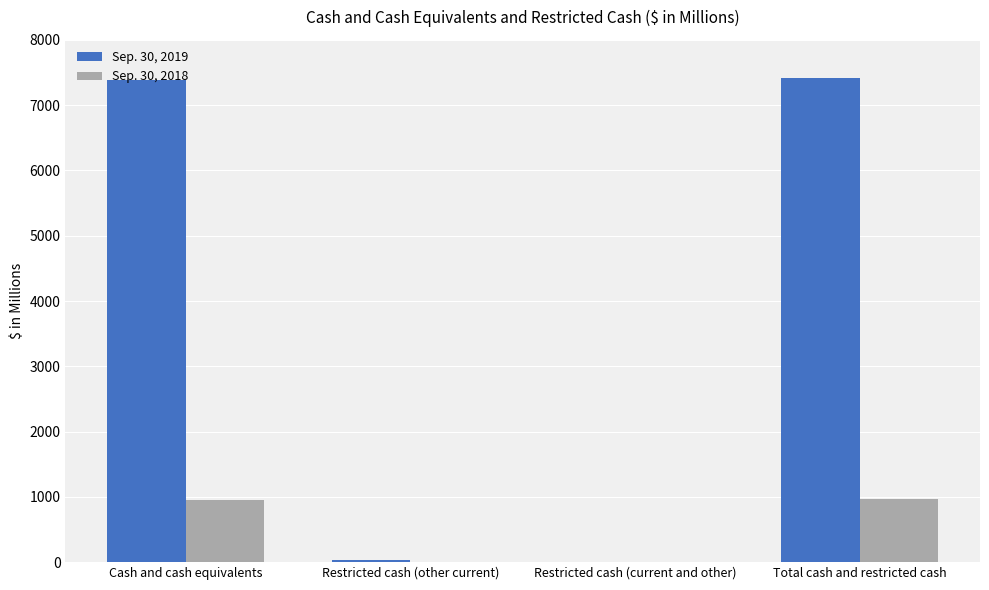

True or false: Sep. 30, 2018 has a value of 949.2 at Cash and cash equivalents.

True